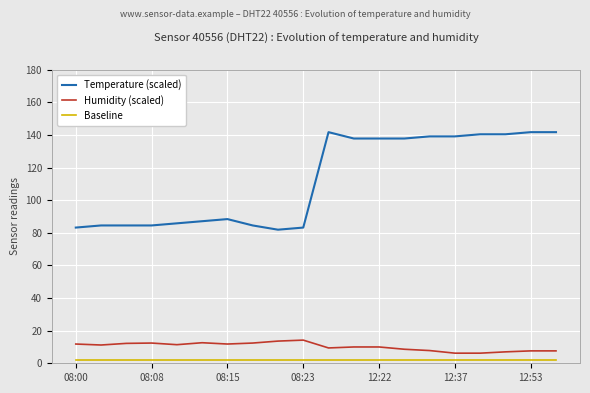

Which series has the largest total across all categories?

Temperature (scaled)